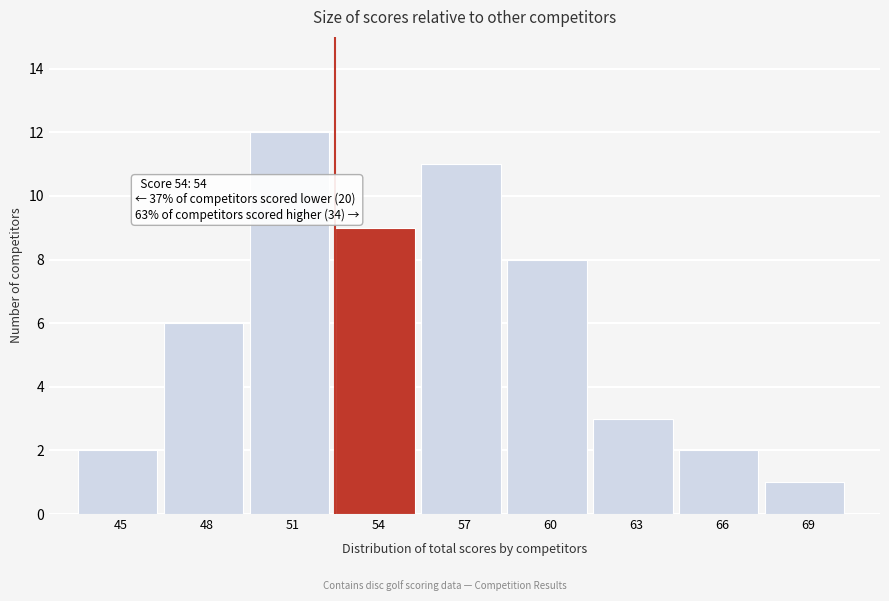

Reading right to left, what are all the values shown in this chart?

1	2	3	8	11	9	12	6	2